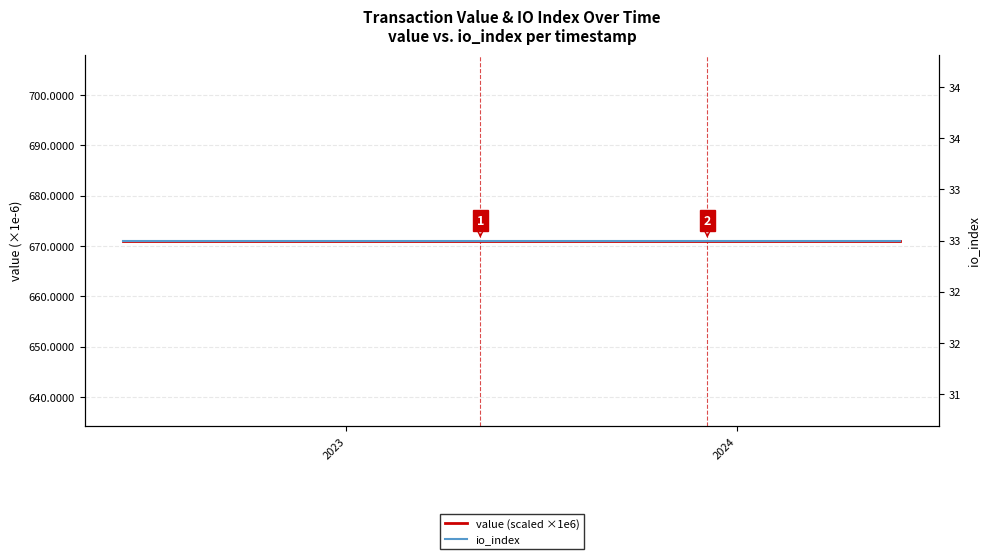

Is it true that io_index equals 12.0 at 12?

False